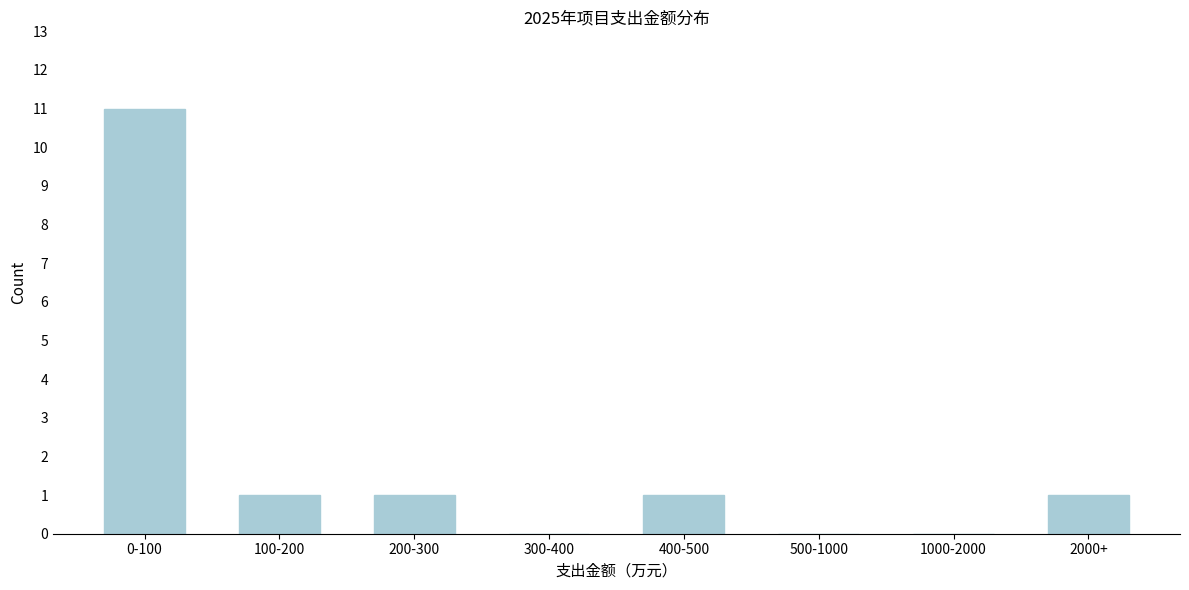

Reading right to left, list all the values displayed in this chart.

2000+=1	1000-2000=0	500-1000=0	400-500=1	300-400=0	200-300=1	100-200=1	0-100=11